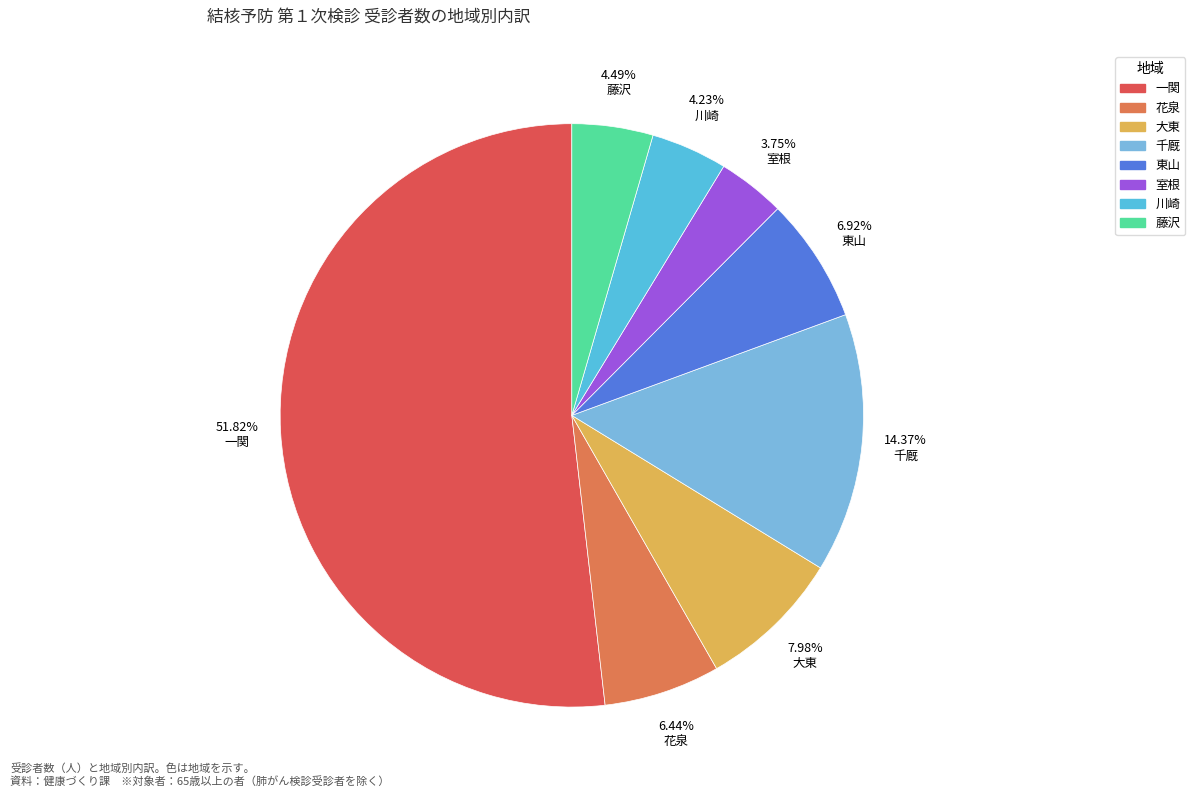

Which slice is the largest?

一関